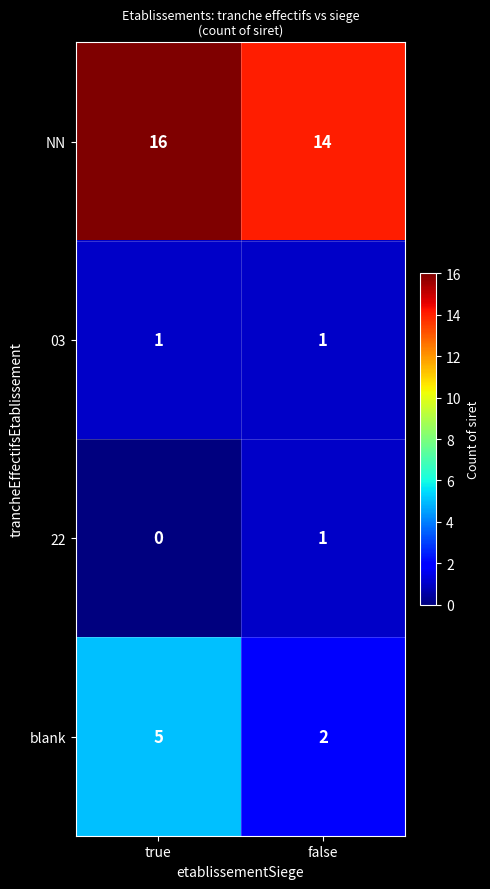

How many data points does each series have?

2